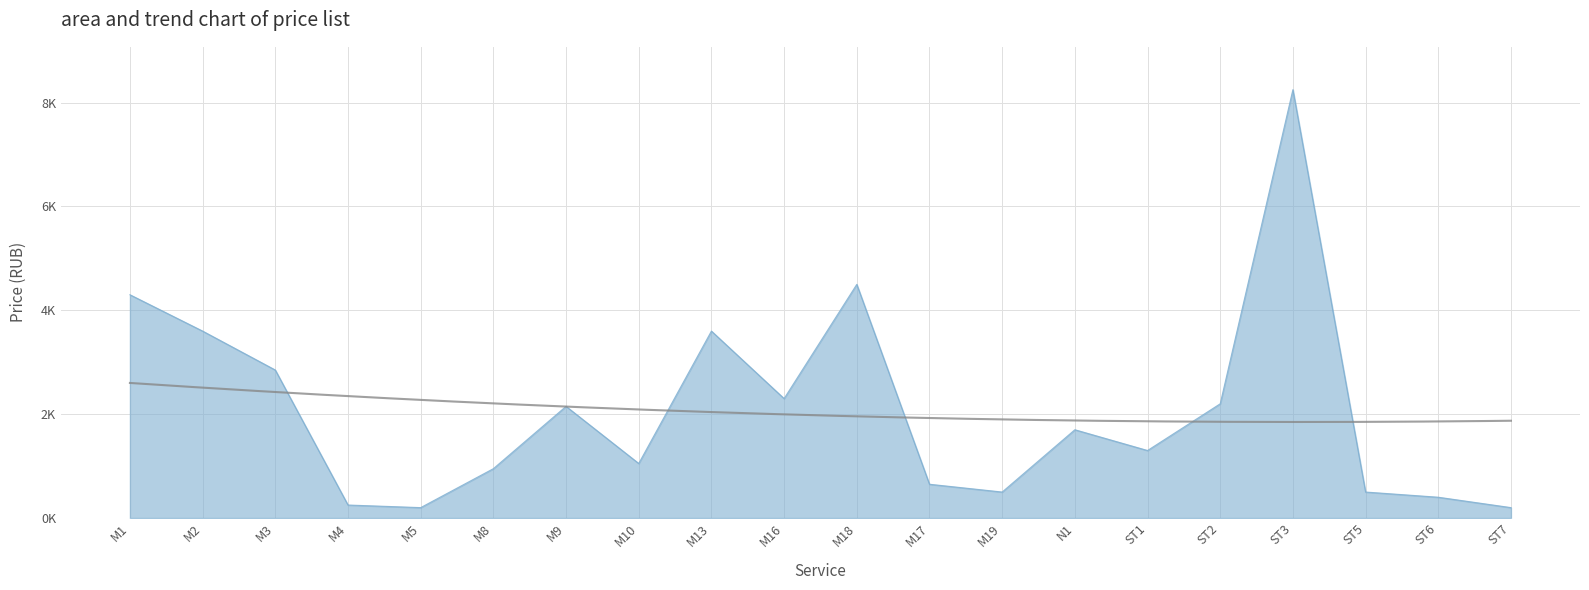

How many interior local peaks (higher than both neighbors) does the data have?

5